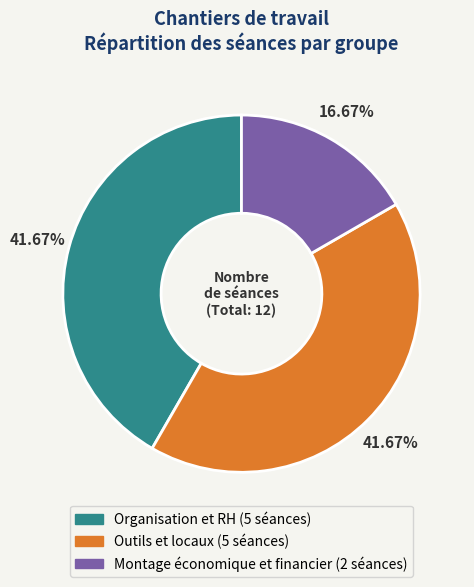

How many segments does this pie chart have?

3